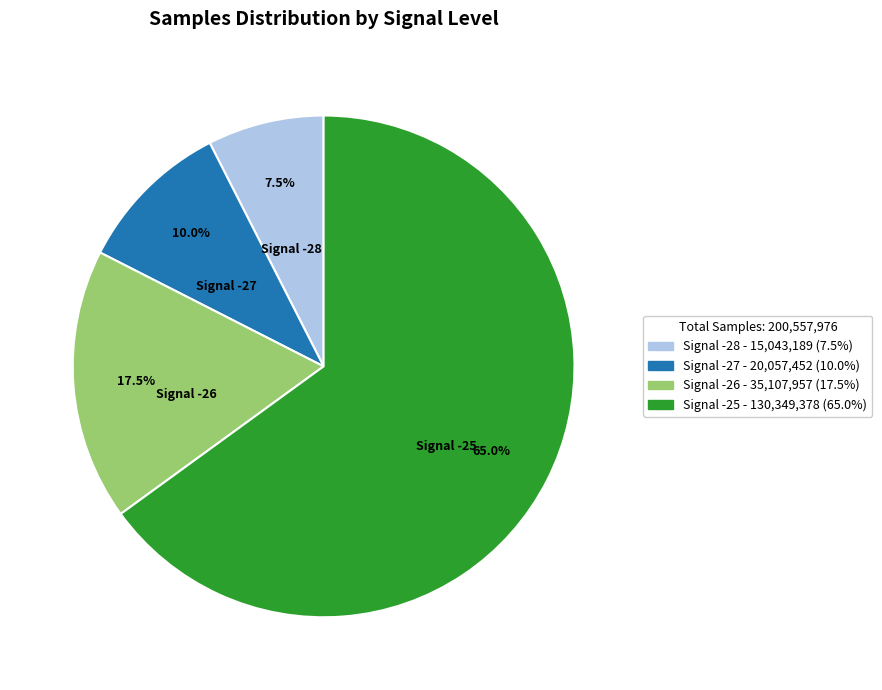

Is there any slice that represents more than half of the pie?

Yes